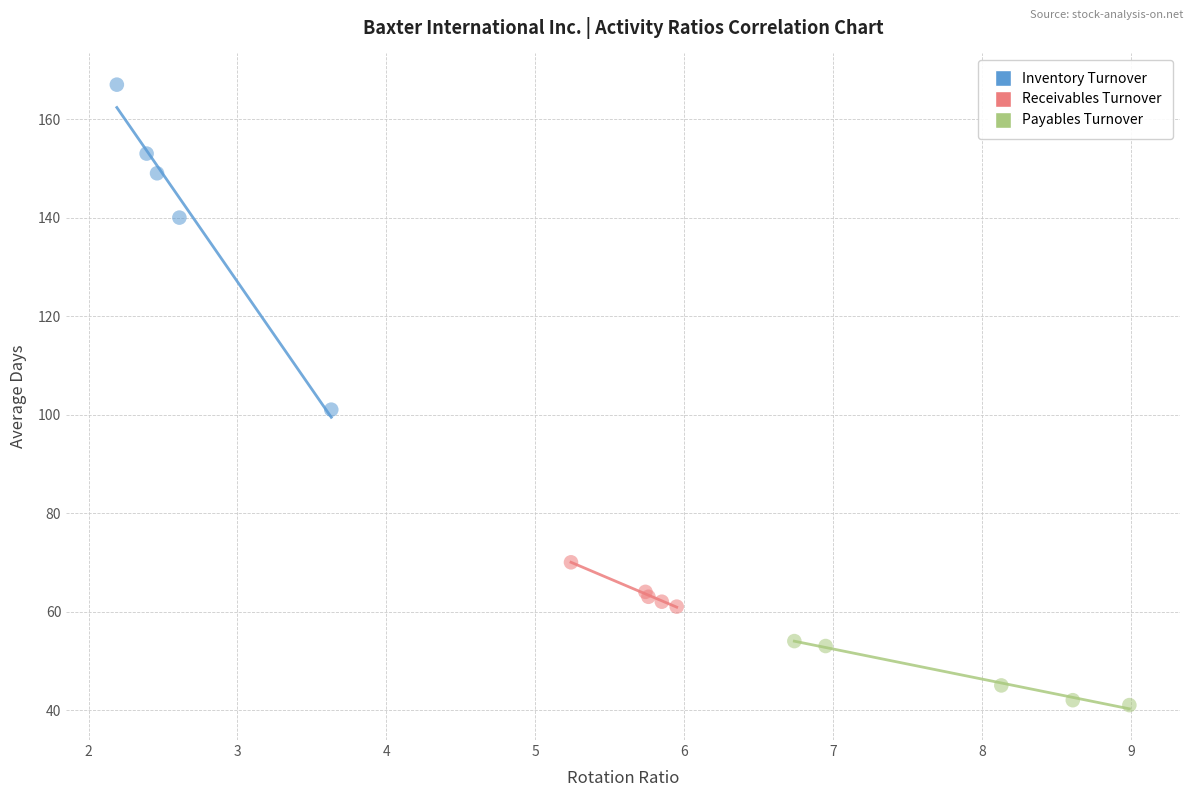

Which series contains the highest Y value?

Inventory Turnover